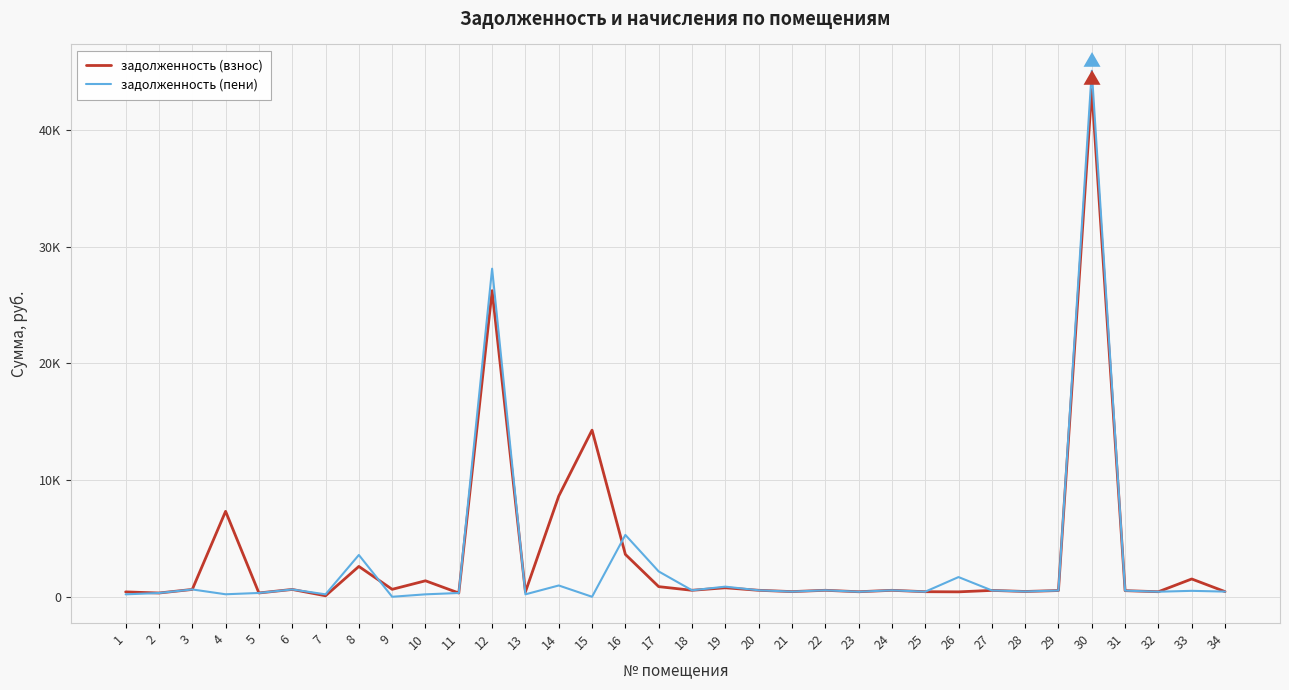

Reading right to left, extract all data points from this chart.

задолженность (взнос): 443.3	1524.9	432.9	523.9	43462.2	533.6	453.7	545.4	421.9	434.2	553.1	430.9	555.1	442.6	555.1	770.0	555.1	868.4	3631.5	14274.1	8626.1	418.6	26223.2	322.4	1369.8	637.6	2599.3	85.9	627.2	326.3	7319.6	627.6	322.4	418.1
задолженность (пени): 443.3	508.3	432.9	523.9	45063.1	533.6	453.7	544.6	1687.4	434.2	553.1	430.9	555.1	442.6	555.1	866.9	555.1	2171.0	5297.6	0.0	967.2	209.3	28106.9	322.4	209.3	0.0	3580.2	209.3	627.2	326.3	214.5	627.6	322.4	209.0